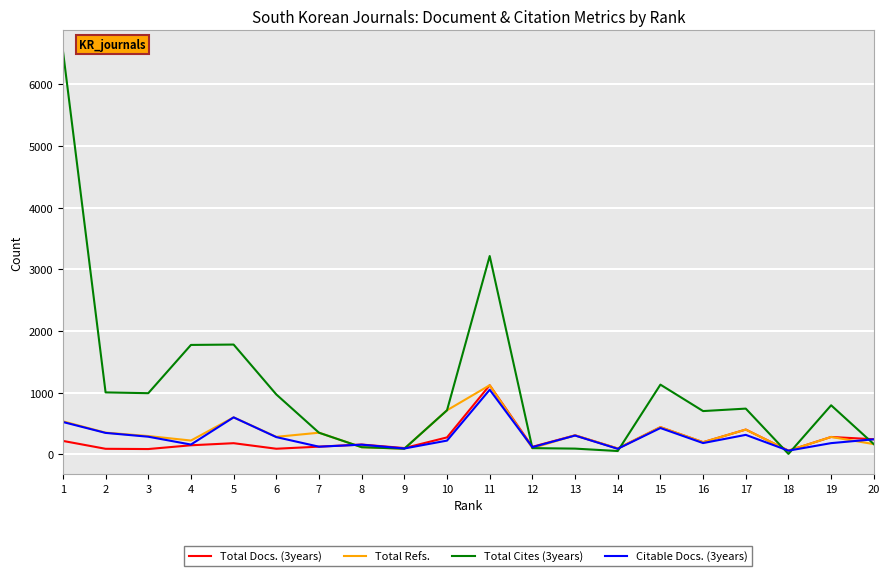

What is the greatest value displayed?

6549